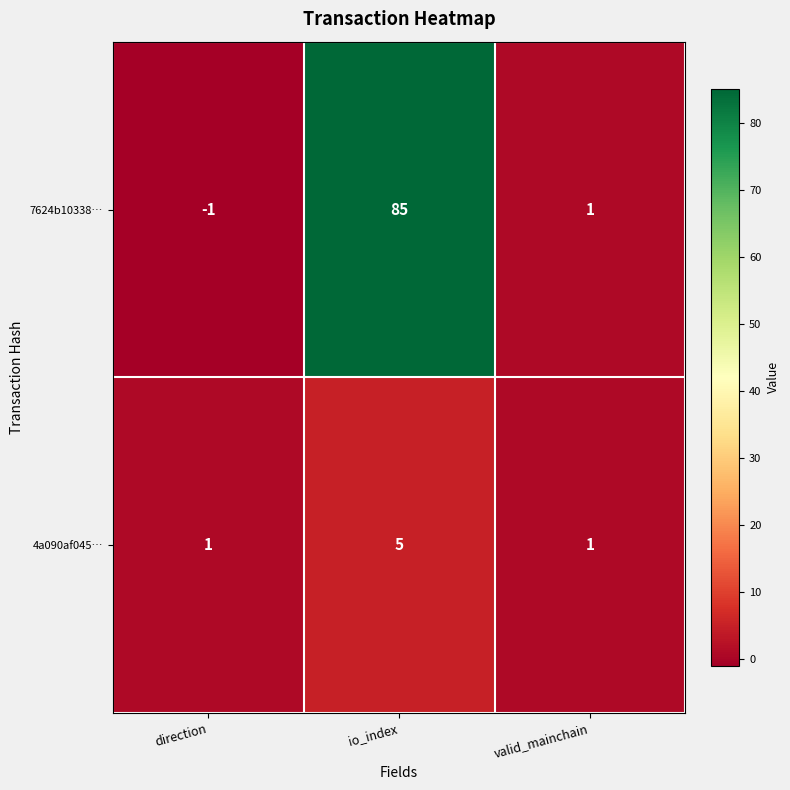

Is it true that 7624b10338… equals -1 at direction?

True